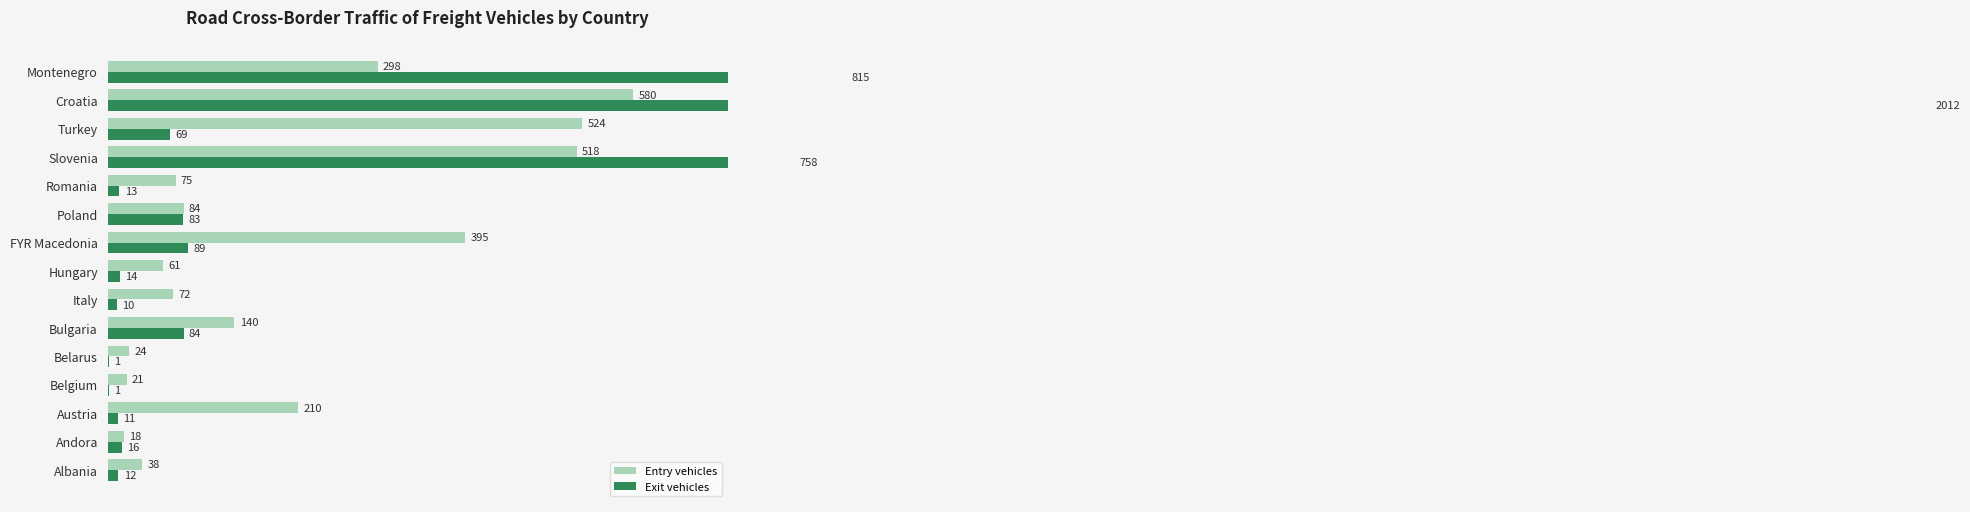

List the series in order of their peak value, lowest first.

Entry vehicles, Exit vehicles